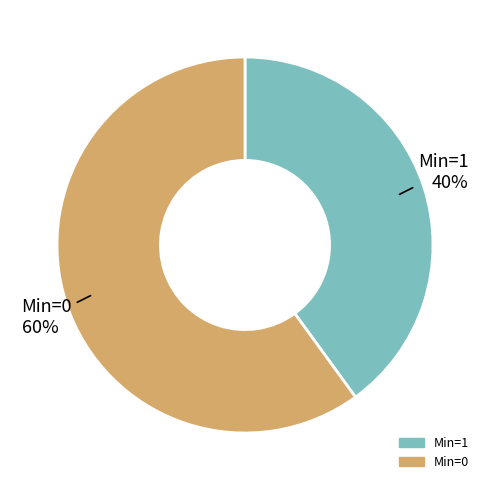

Does any single category account for the majority?

Yes